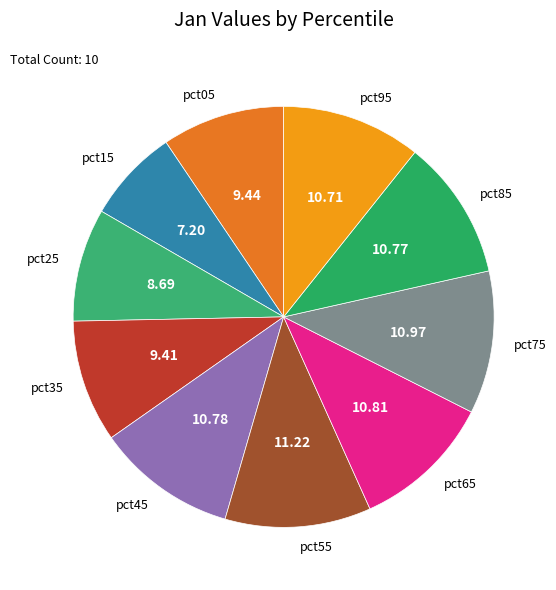

Which category has the biggest portion of the pie?

pct55